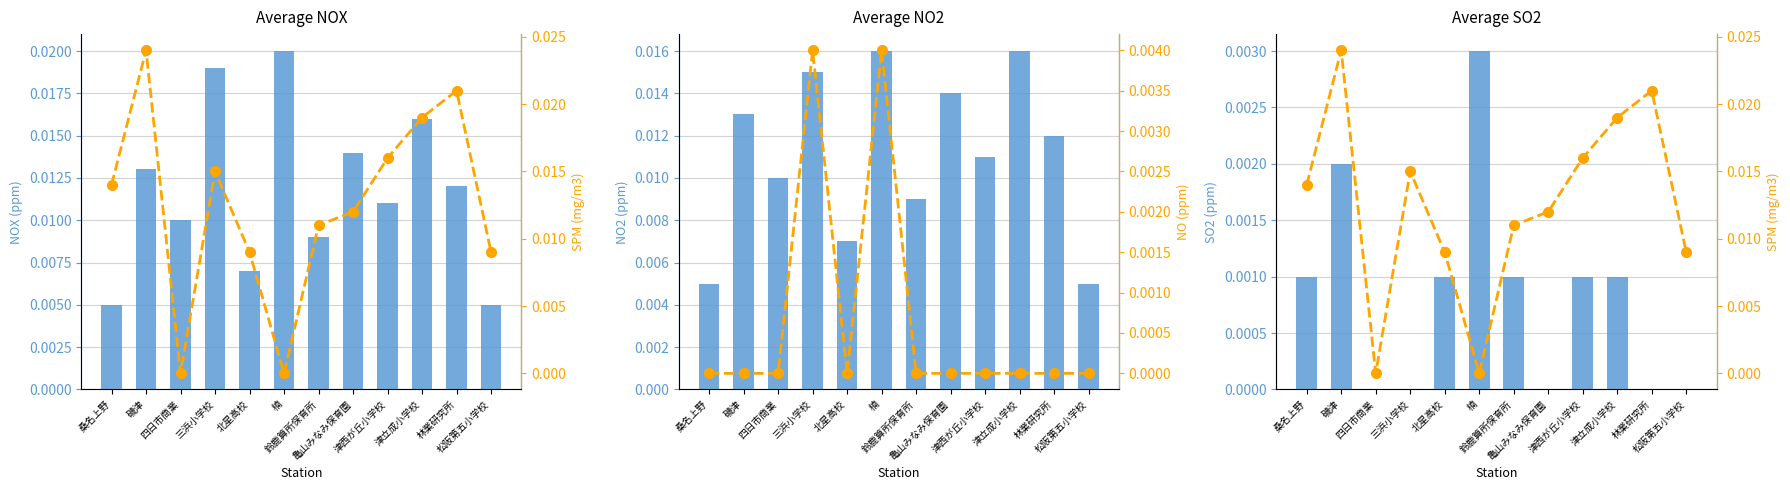

Which category has the lowest value in the SPM(mg/m3) series?

四日市商業